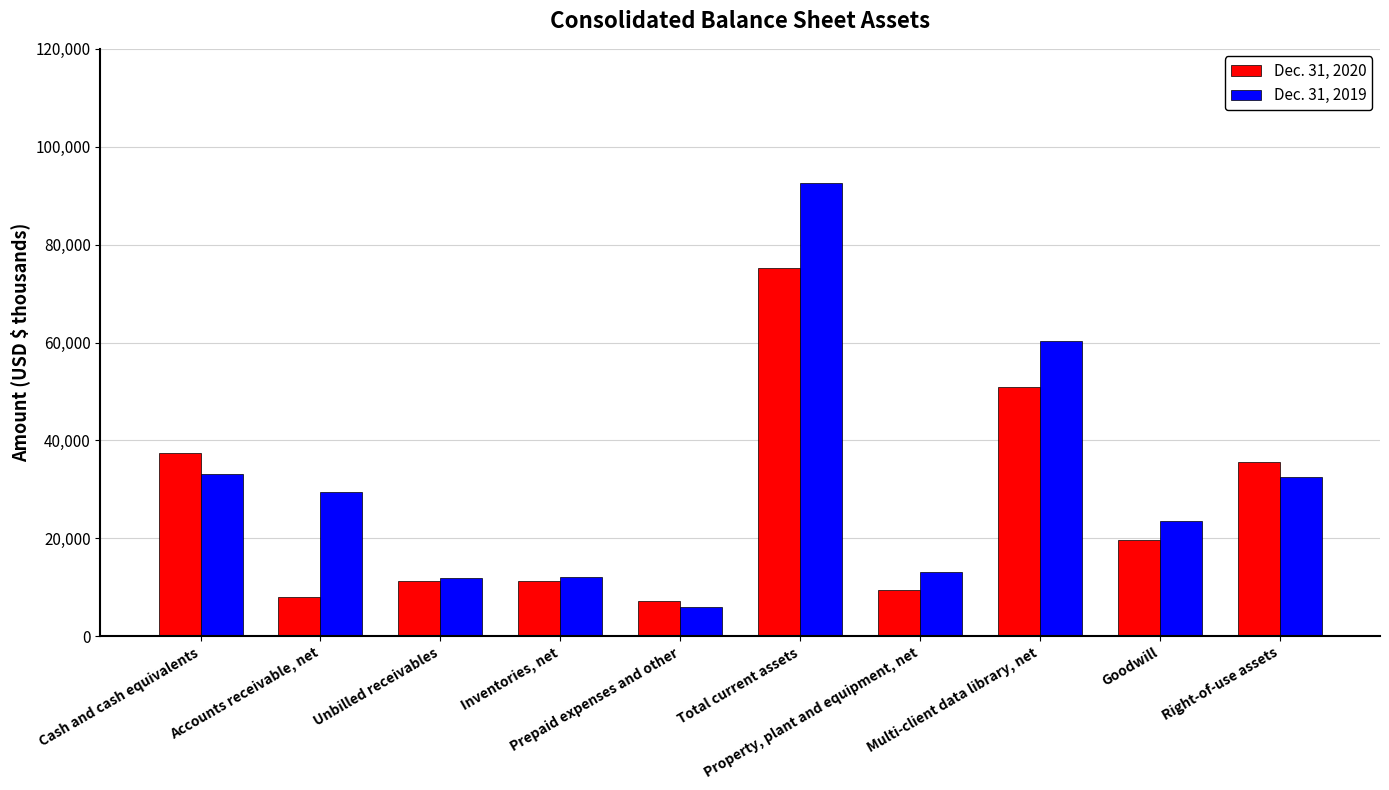

List the series in order of their overall mean, lowest first.

Dec. 31, 2020, Dec. 31, 2019